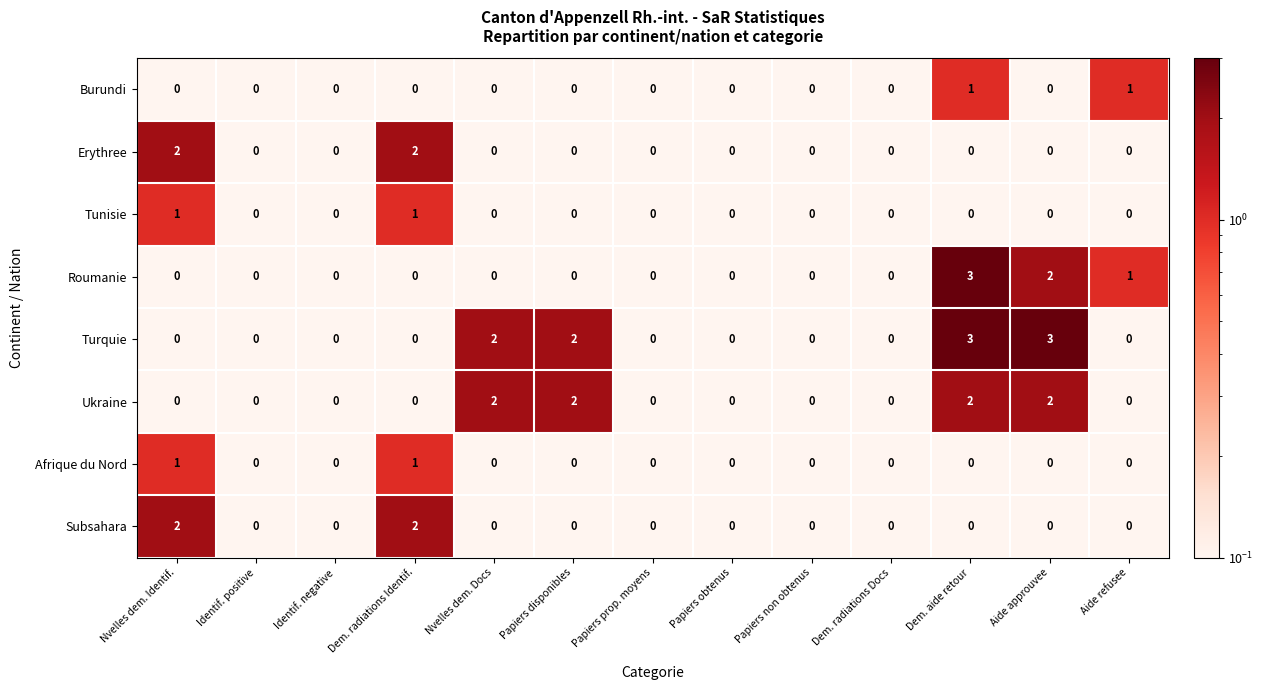

True or false: Ukraine has a value of 0 at Dem. radiations Identif..

True